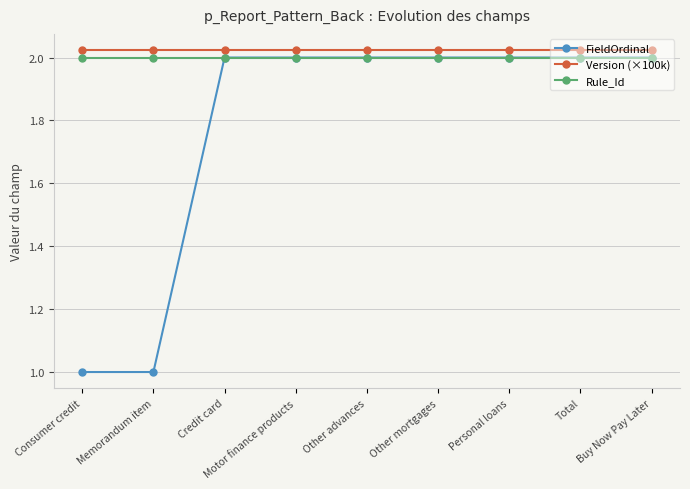

What is the difference between the maximum and second lowest values in the FieldOrdinal series?

1.0